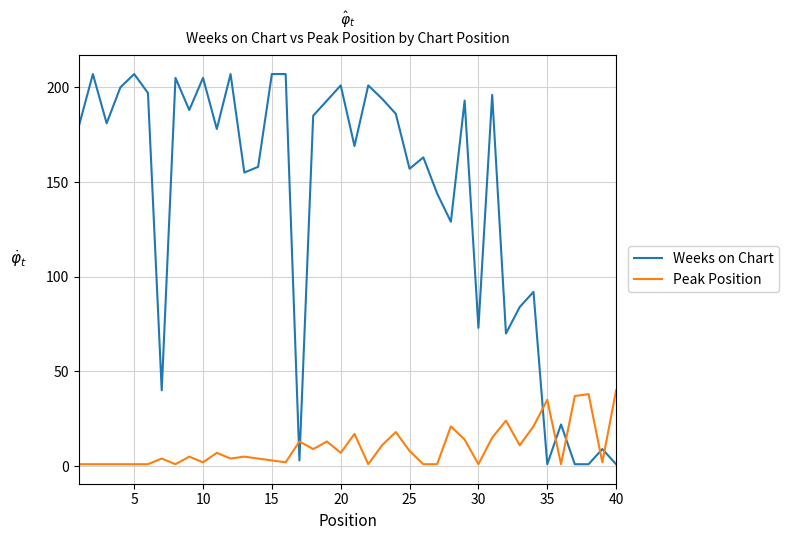

What are all the series names shown in the legend?

Weeks on Chart, Peak Position